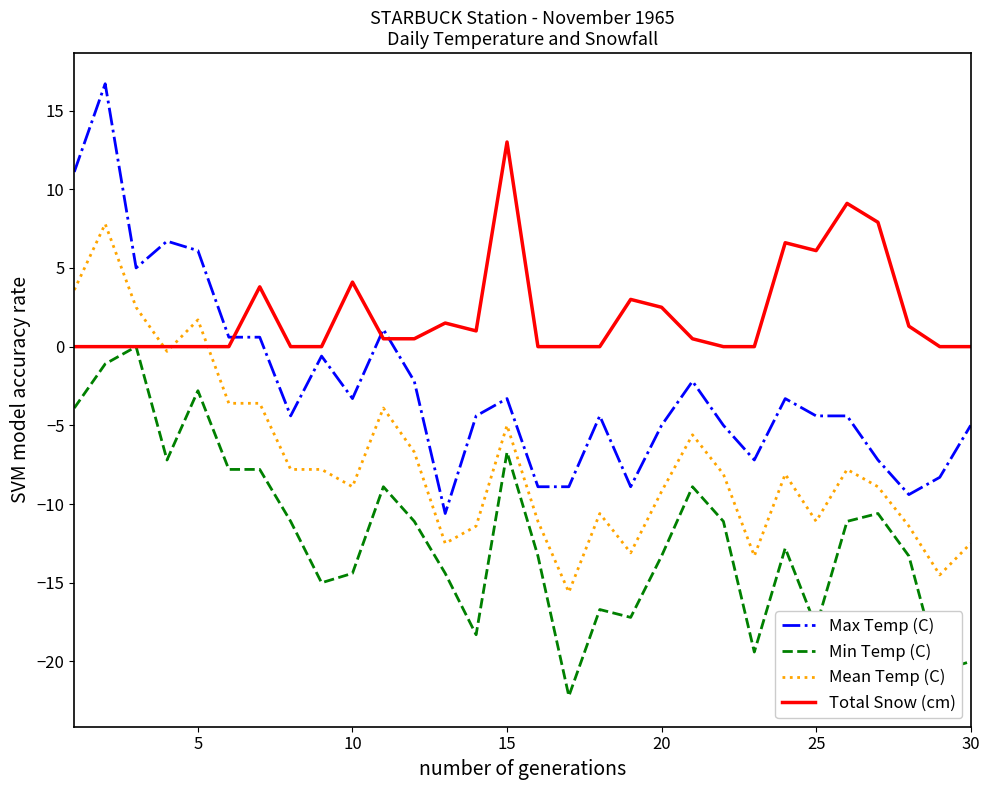

What are all the series names shown in the legend?

Max Temp (C), Min Temp (C), Mean Temp (C), Total Snow (cm)